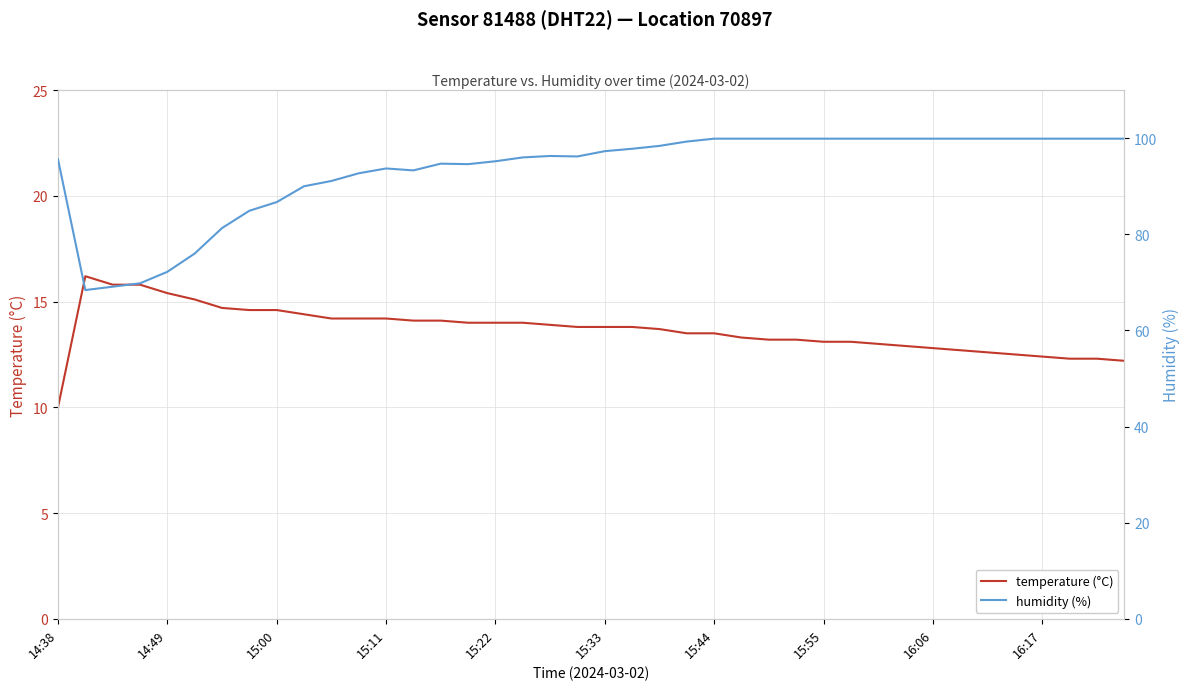

Which series has the largest total across all categories?

humidity (%)